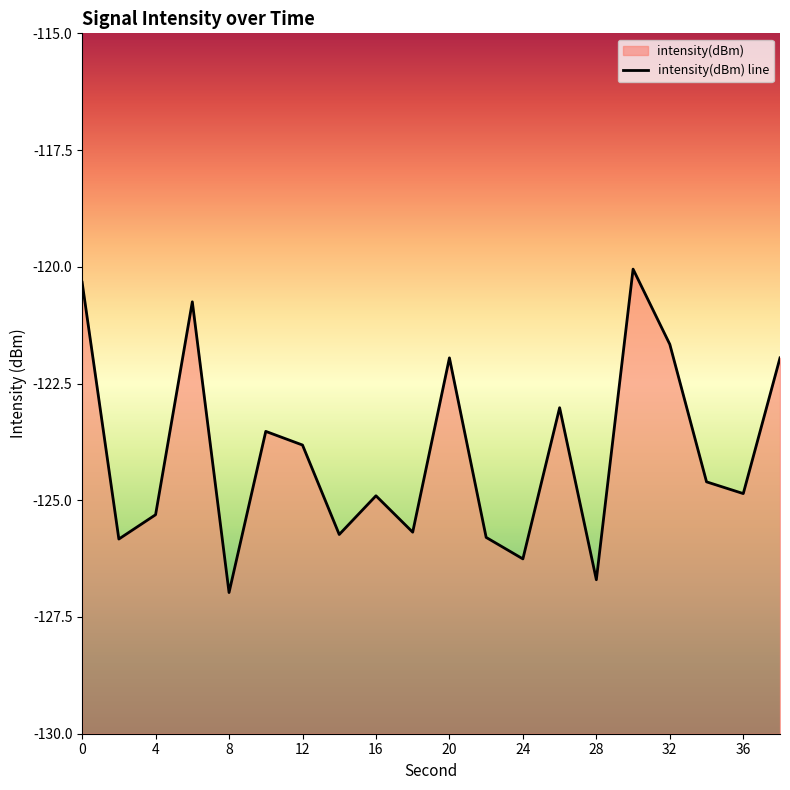

True or false: the data shows -63.6 at 26.

False